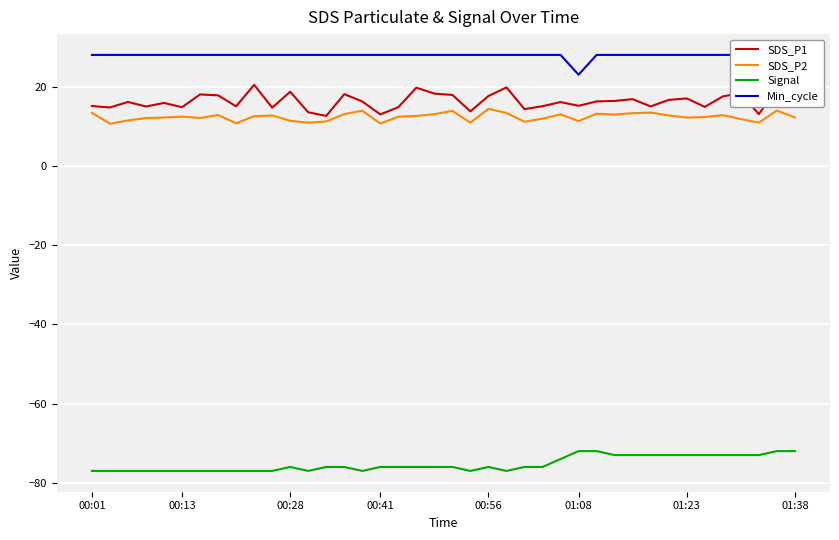

True or false: SDS_P2 and SDS_P1 intersect in this chart.

False